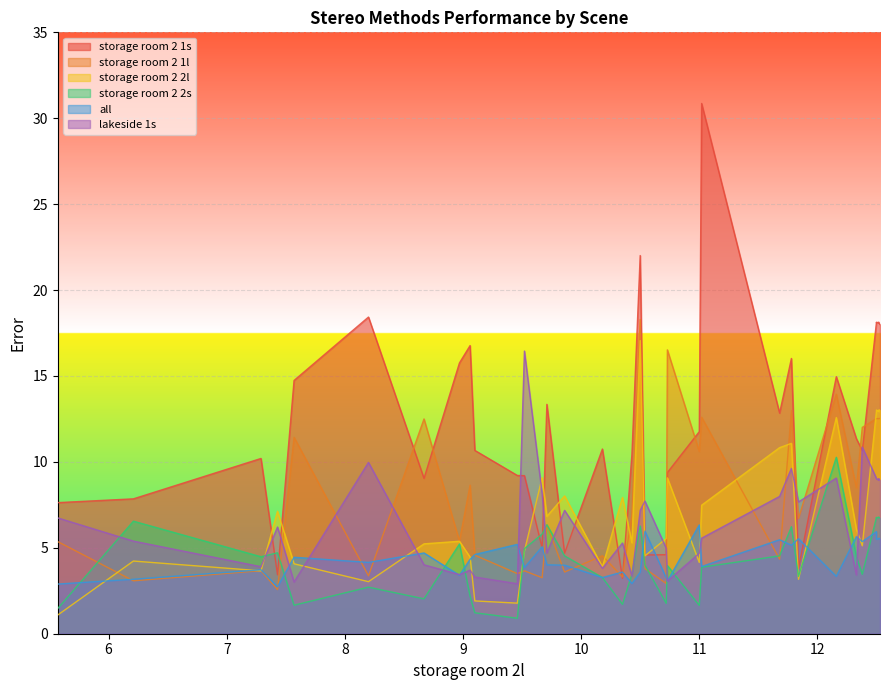

What is the average value of the storage room 2 2s series?

4.4